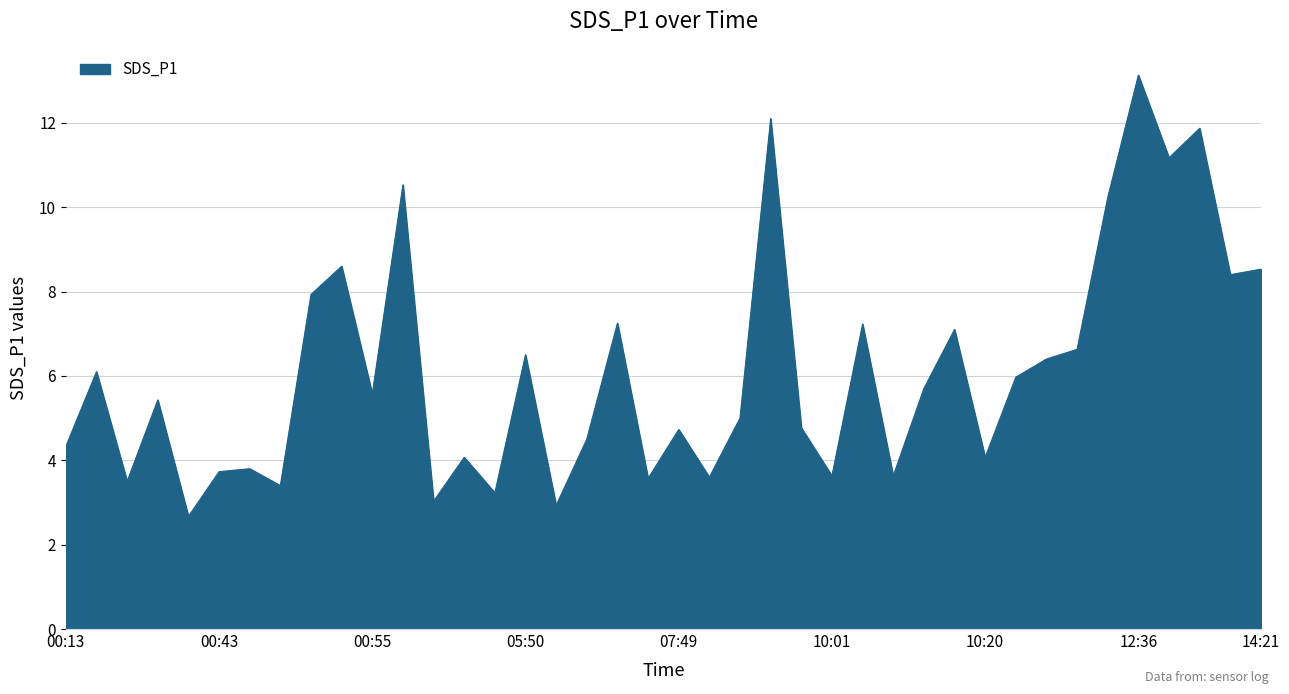

What is the difference between the maximum and minimum values?

10.5